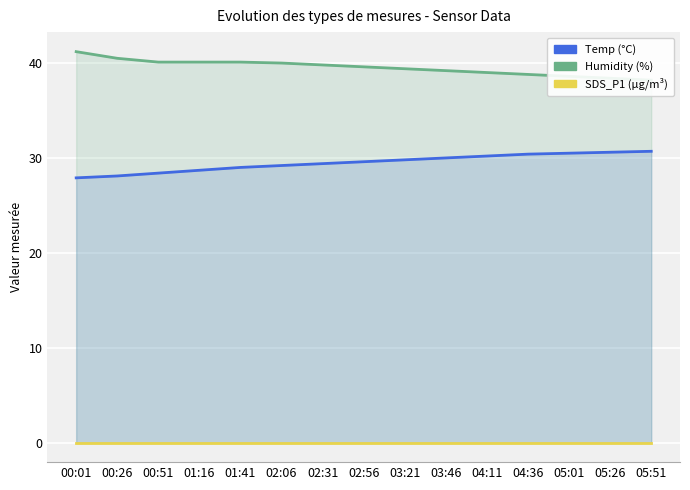

What are all the series names shown in the legend?

Temp, Humidity, SDS_P1